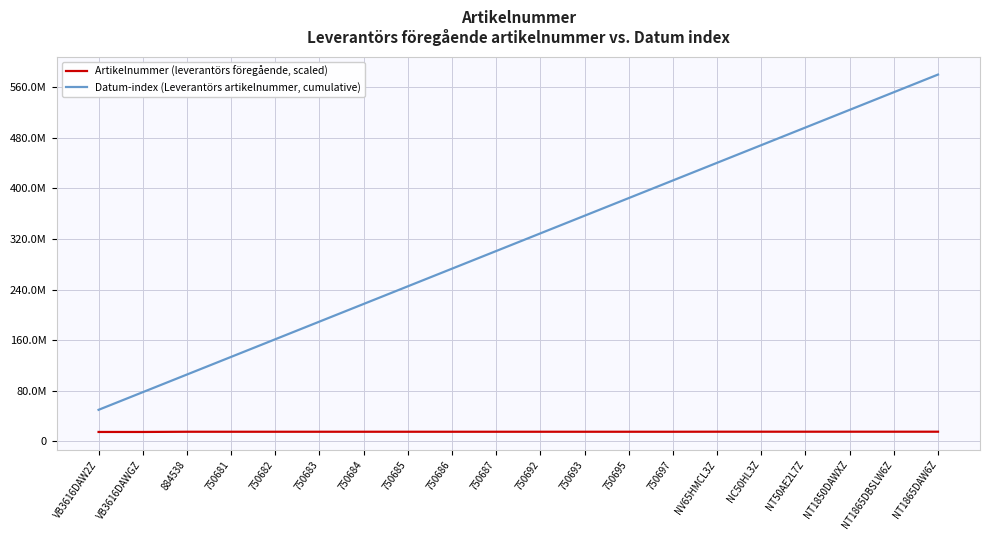

Is the value of Datum-index (Leverantörs artikelnummer, cumulative) at 750686 greater than the value of Artikelnummer (leverantörs föregående, scaled) at NV65HMCL3Z?

Yes